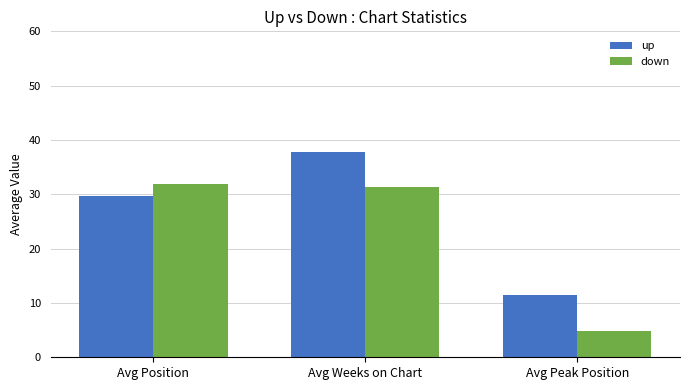

The value of up at Avg Peak Position is 11.4. True or false?

True